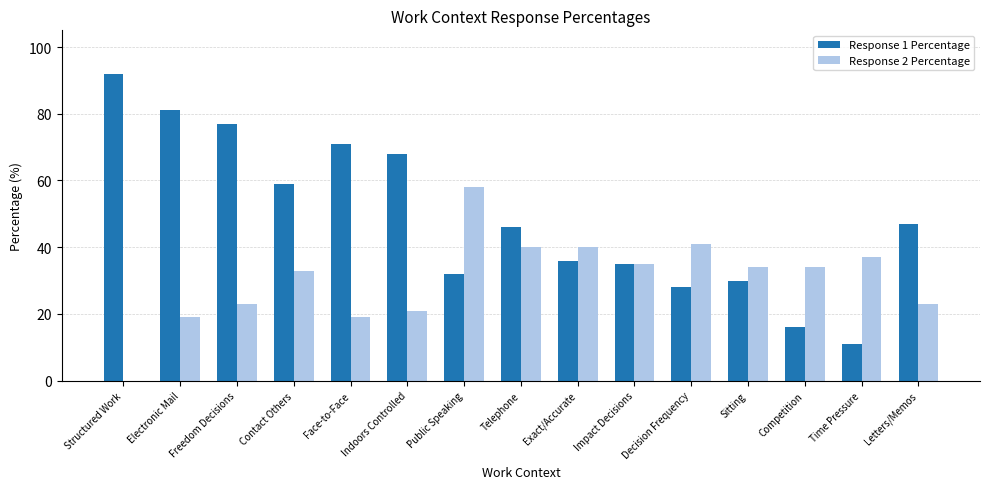

At which category does the chart reach its peak across all series?

Structured Work